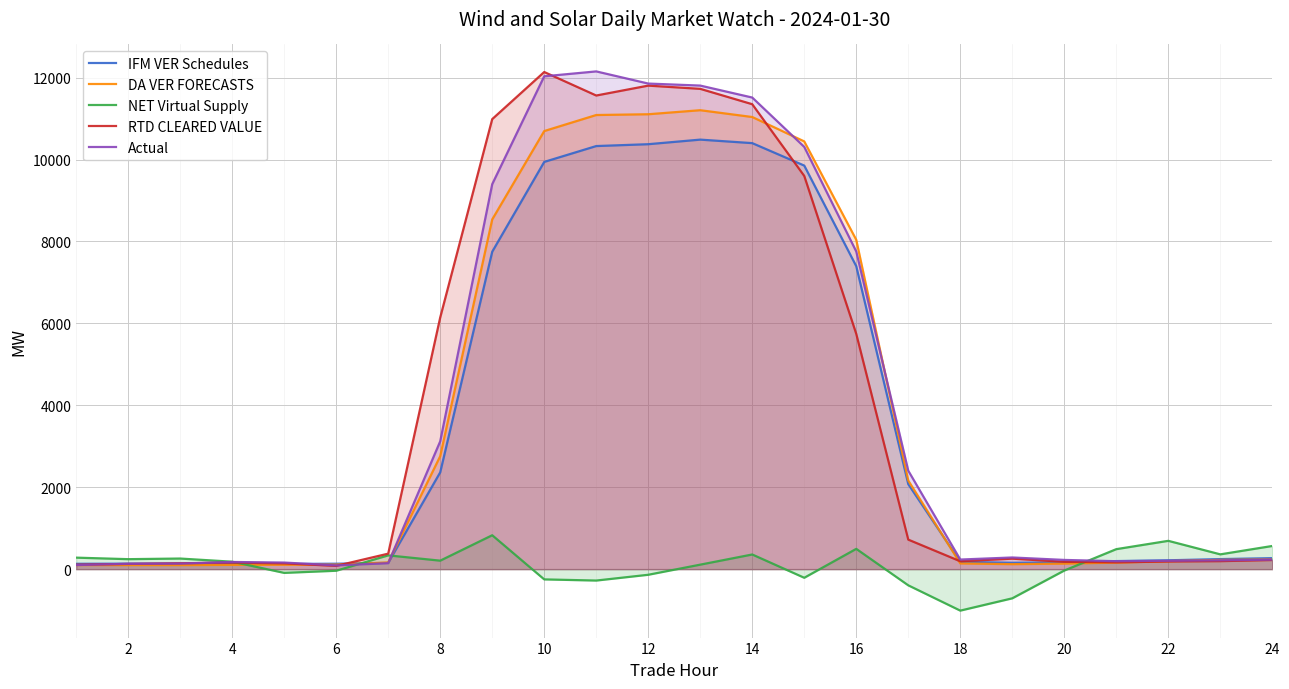

How many data points does each series have?

24